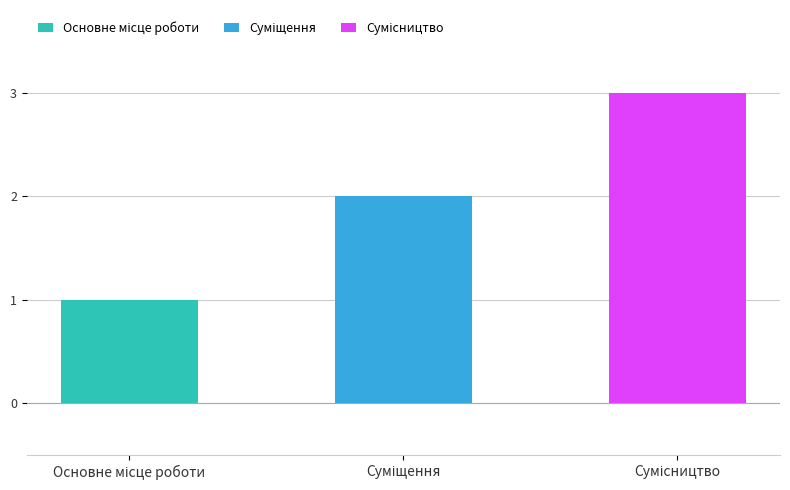

What is the maximum value shown in the chart?

3